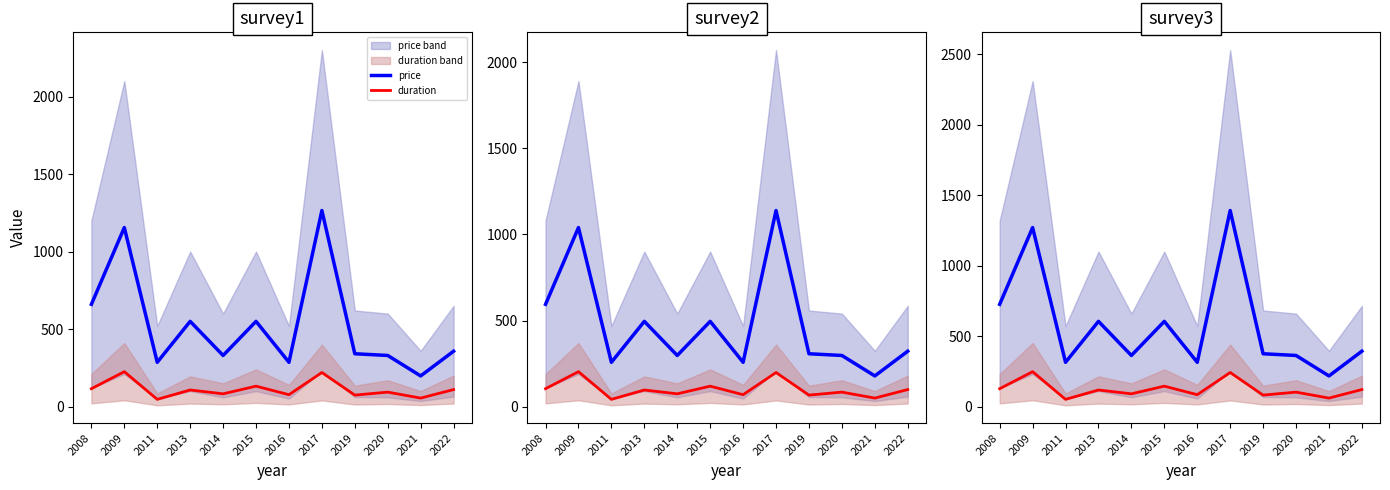

Reading left to right, list all the values displayed in this chart.

price: 2008=726.0	2009=1270.5	2011=314.6	2013=605.0	2014=363.0	2015=605.0	2016=314.6	2017=1391.5	2019=375.1	2020=363.0	2021=217.8	2022=393.3
duration: 2008=127.1	2009=248.1	2011=51.4	2013=118.0	2014=90.8	2015=145.2	2016=84.7	2017=242.0	2019=81.7	2020=102.9	2021=60.5	2022=121.0